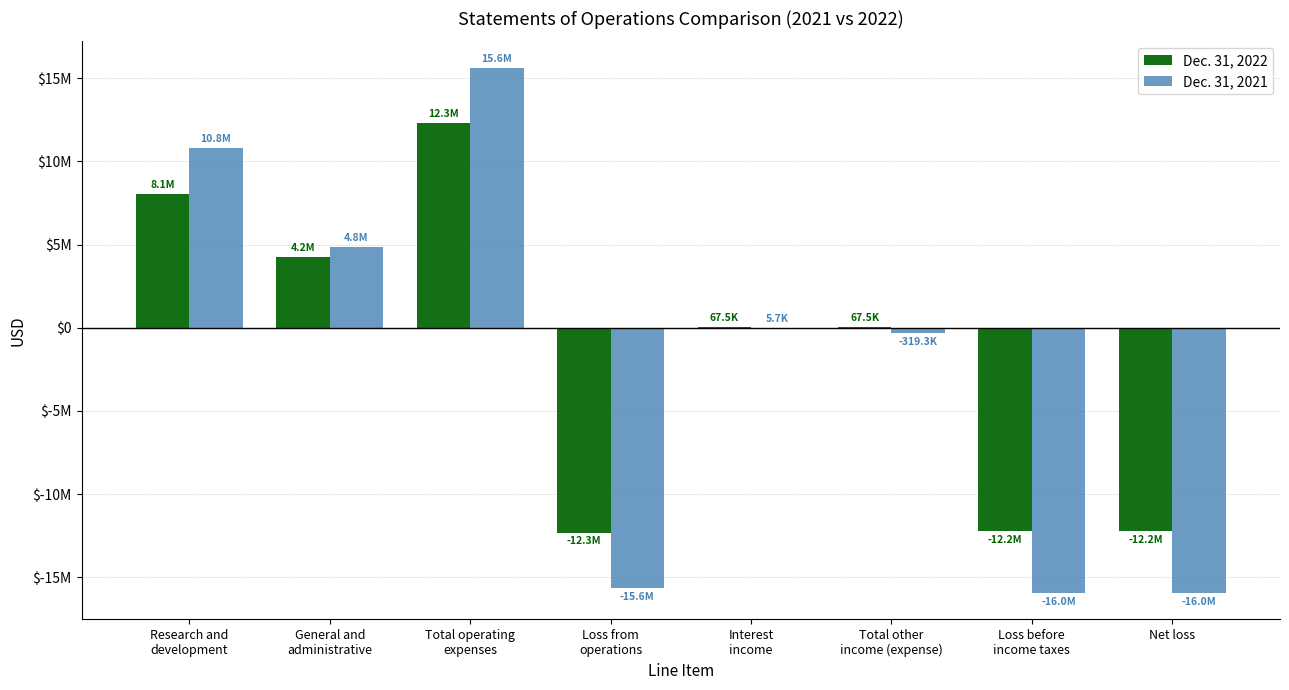

At which category is the sum across all series the highest?

Total operating
expenses